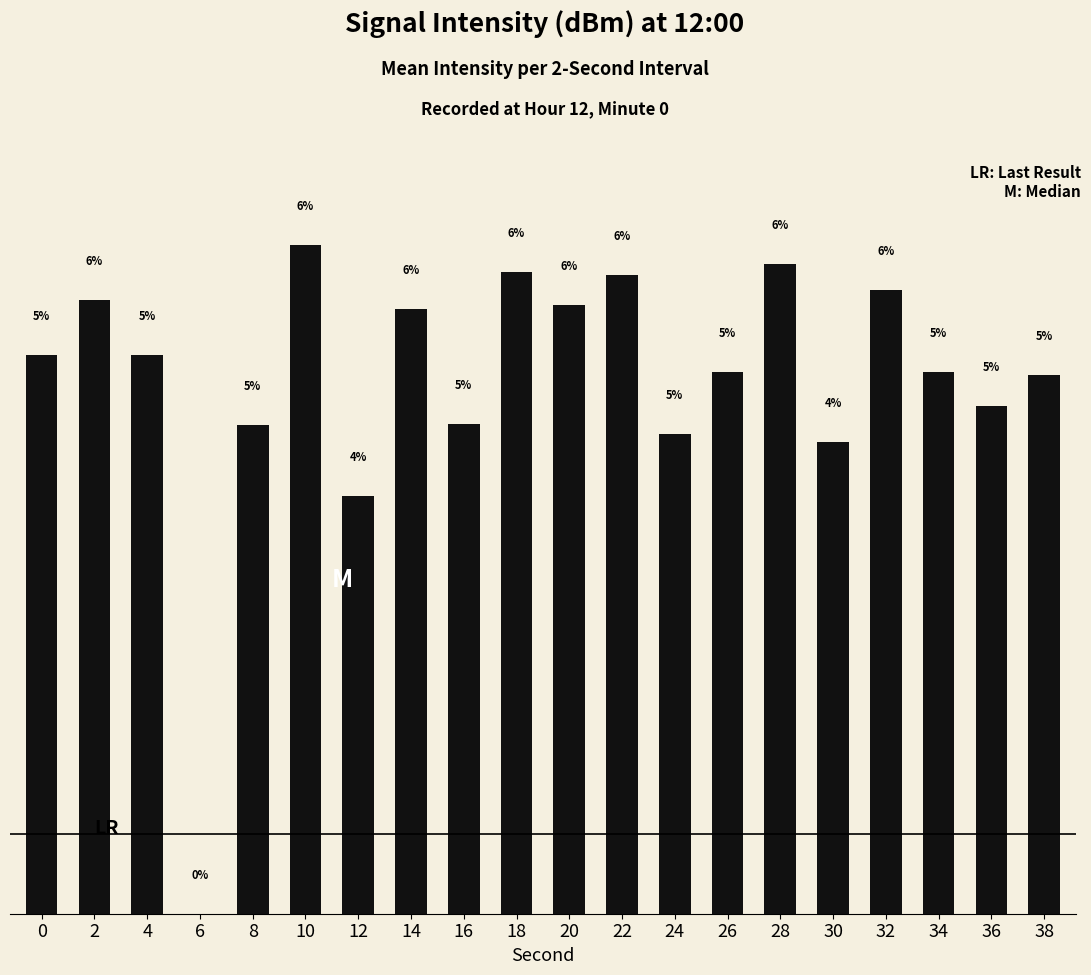

Rank the categories by value from highest to lowest.

10, 28, 18, 22, 32, 2, 20, 14, 0, 4, 26, 34, 38, 36, 16, 8, 24, 30, 12, 6